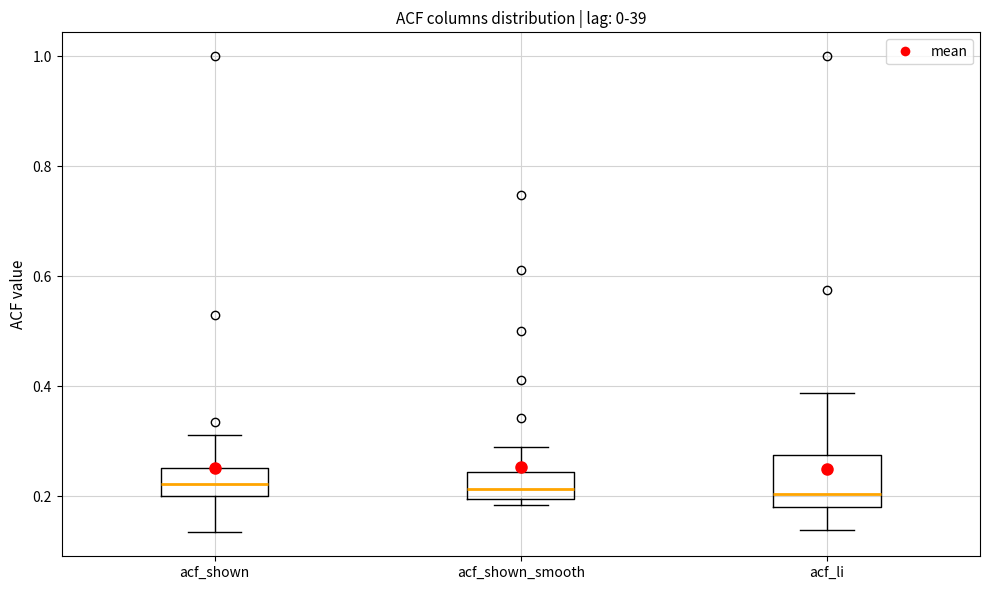

Comparing the boxes themselves (not the whiskers), which one is the tallest?

acf_li